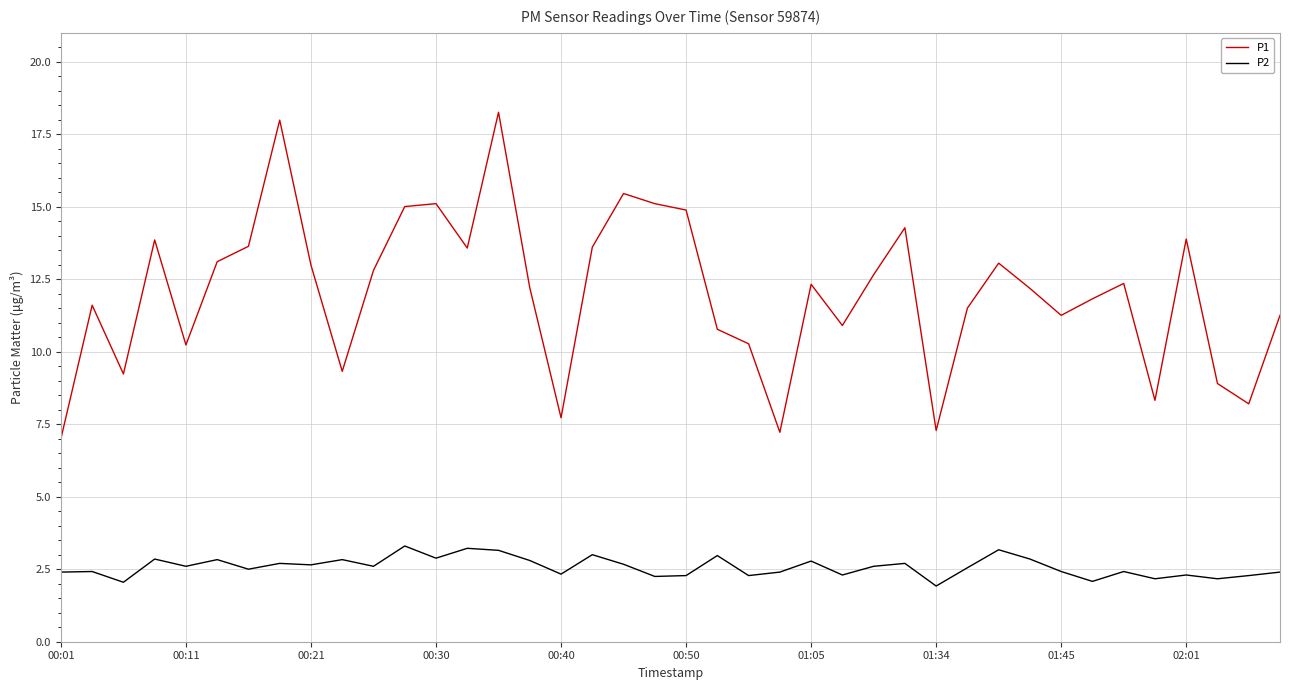

Rank the series by their average value, from lowest to highest.

P2, P1